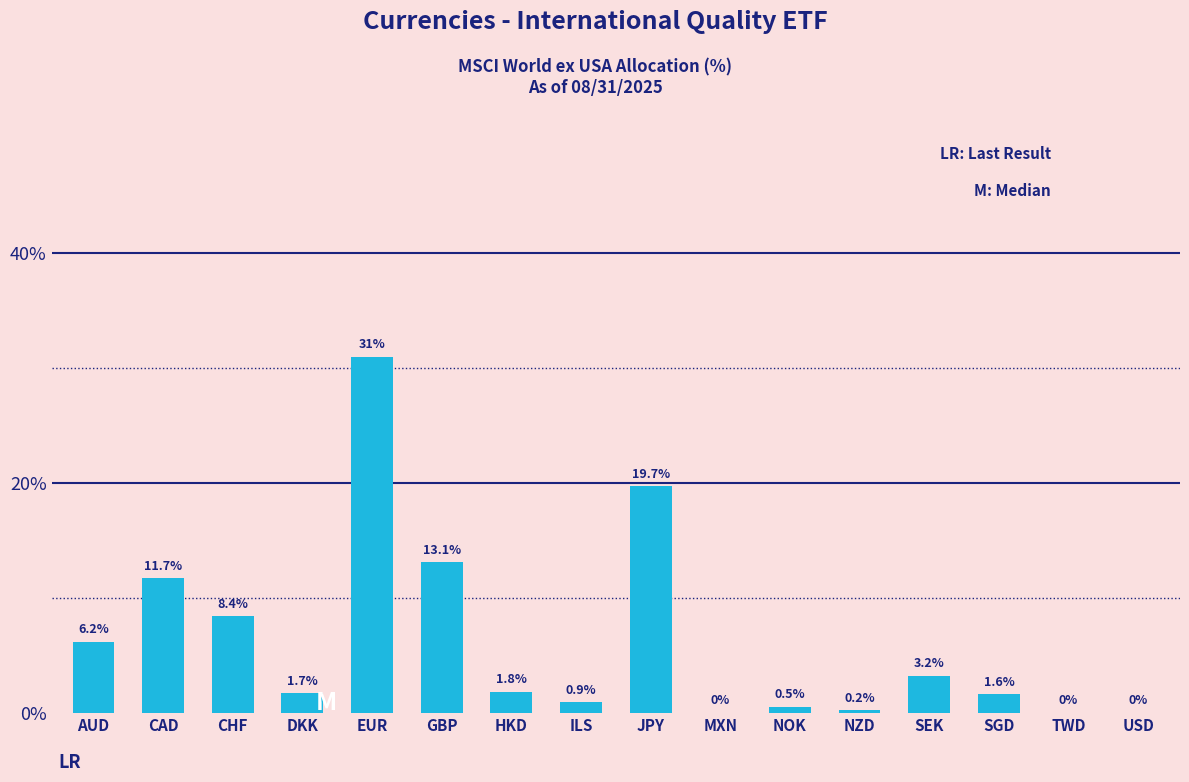

Reading left to right, extract all data points from this chart.

AUD=6.2	CAD=11.7	CHF=8.4	DKK=1.7	EUR=31.0	GBP=13.1	HKD=1.8	ILS=0.9	JPY=19.7	MXN=0.0	NOK=0.5	NZD=0.2	SEK=3.2	SGD=1.6	TWD=0.0	USD=0.0